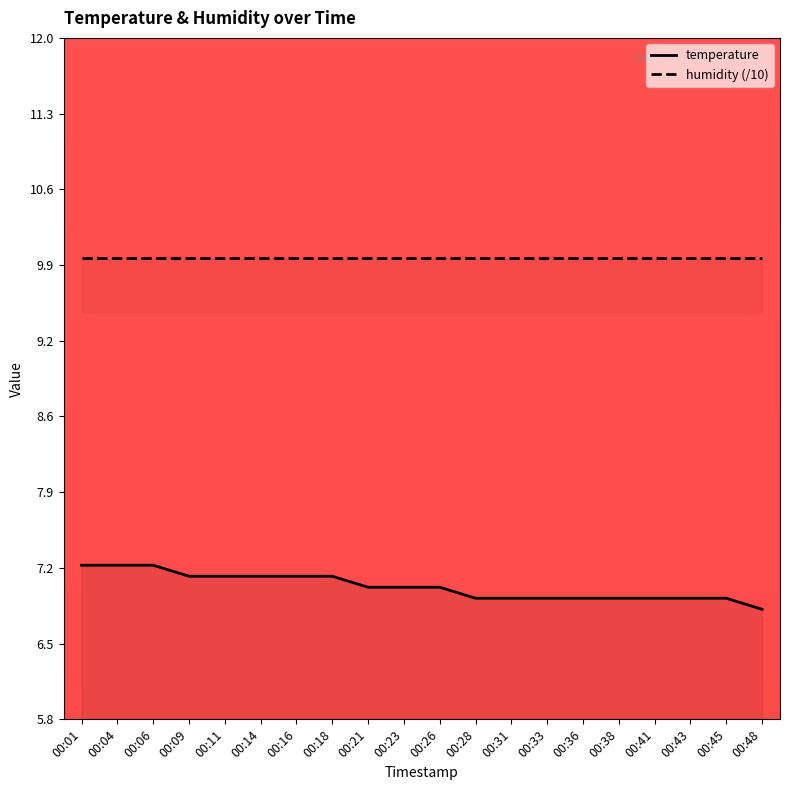

At how many categories does at least one series exceed 9?

20